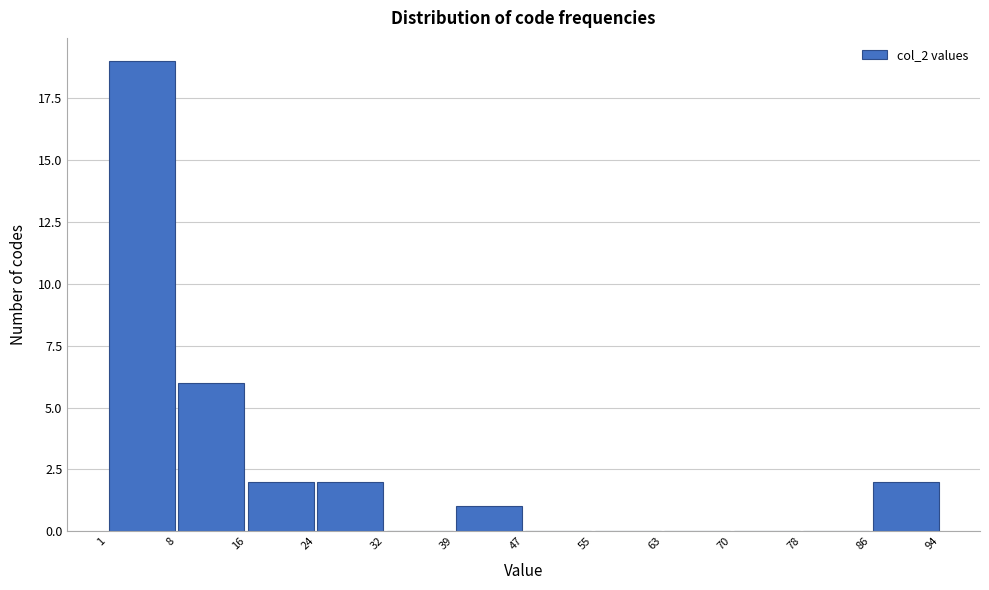

Reading left to right, list every bar in this chart as the range it spans on the x-axis followed by its height. The values are not printed on the chart, so give them approximately, as read against the axis.

1 to 8: 19
8 to 16: 6
16 to 24: 2
24 to 32: 2
32 to 39: 0
39 to 47: 1
47 to 55: 0
55 to 63: 0
63 to 70: 0
70 to 78: 0
78 to 86: 0
86 to 94: 2